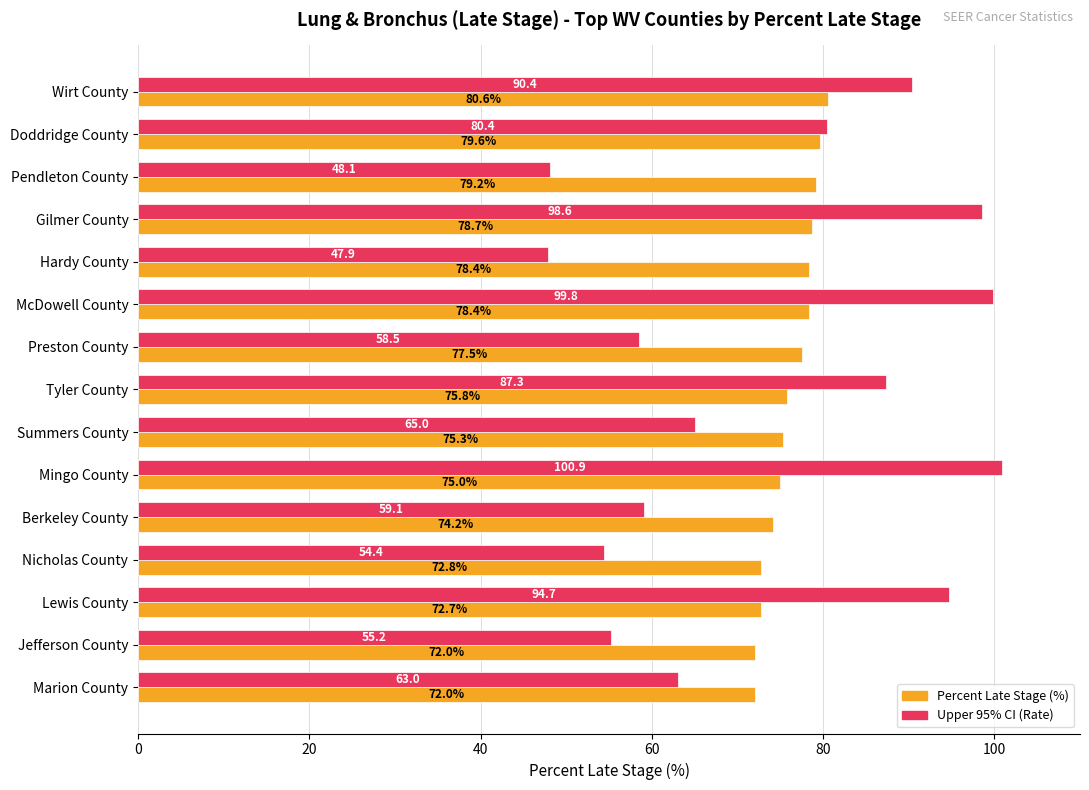

What is the spread (max minus min) of values at Lewis County?

22.0